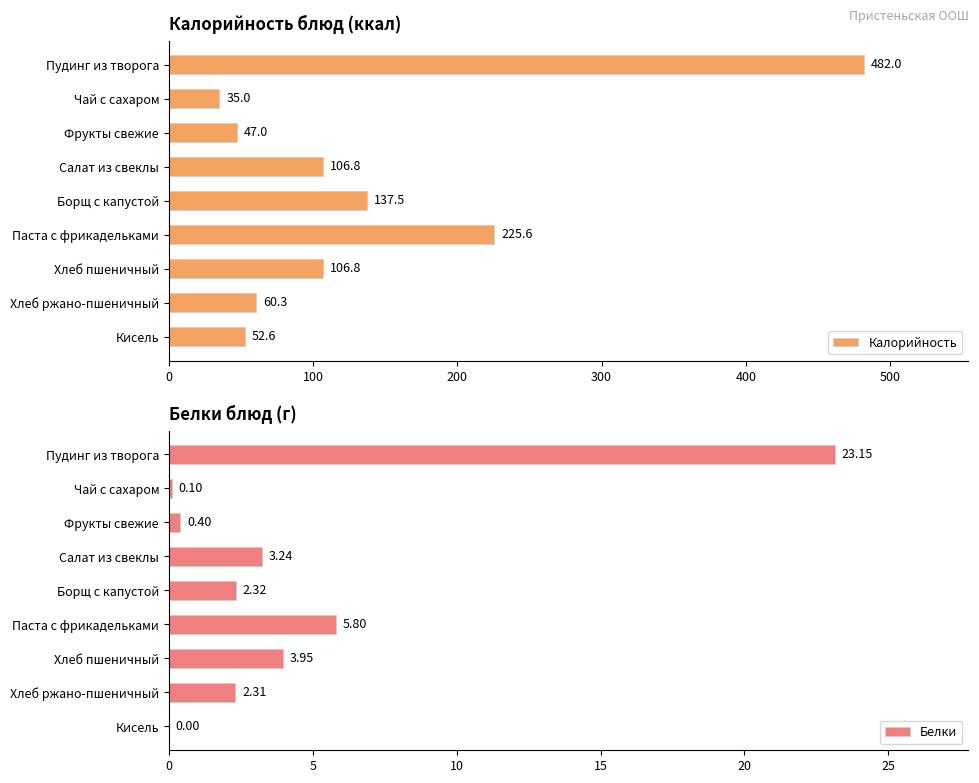

How many bars are there in each group?

2